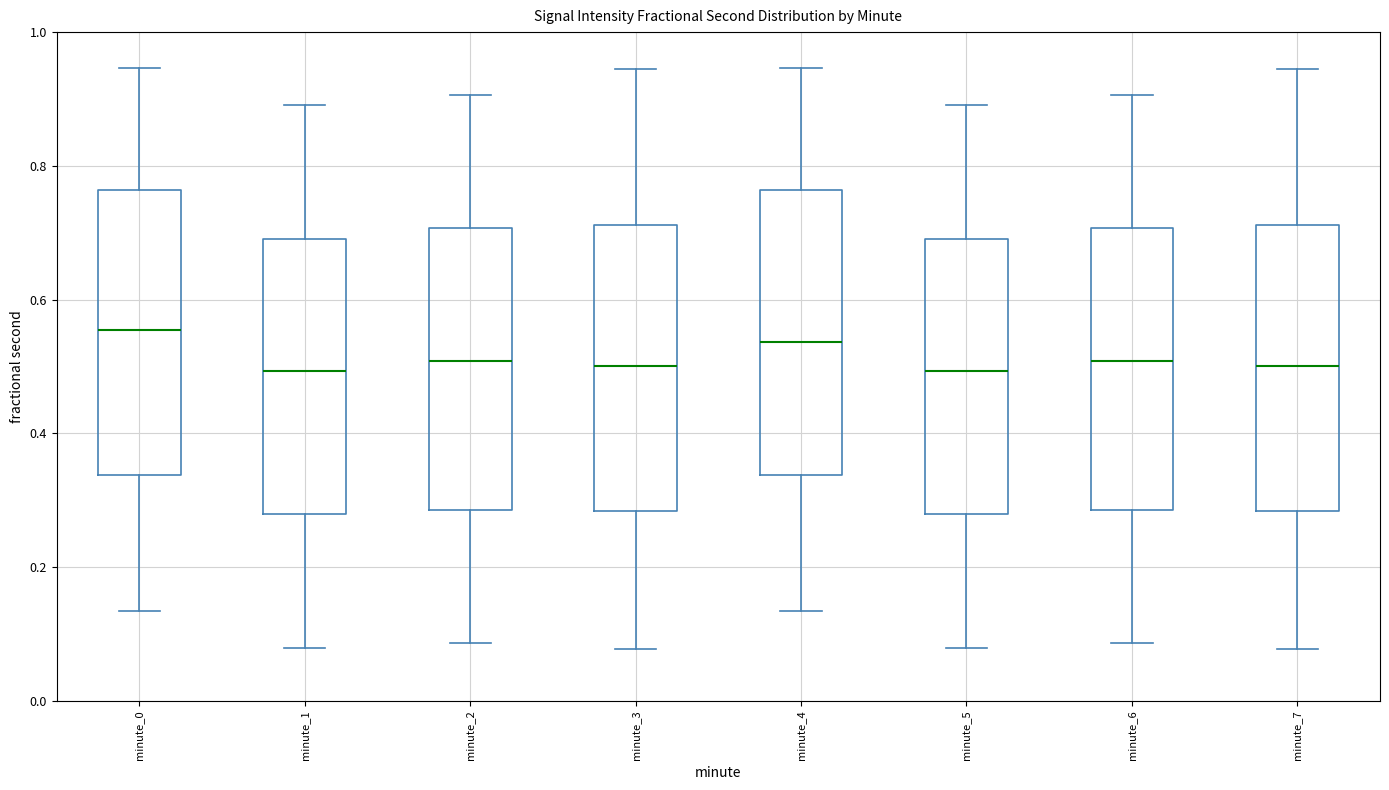

Where does the upper whisker of the box for minute_3 end on the y-axis? The values are not printed on the chart, so give them approximately, as read against the axis.

0.94